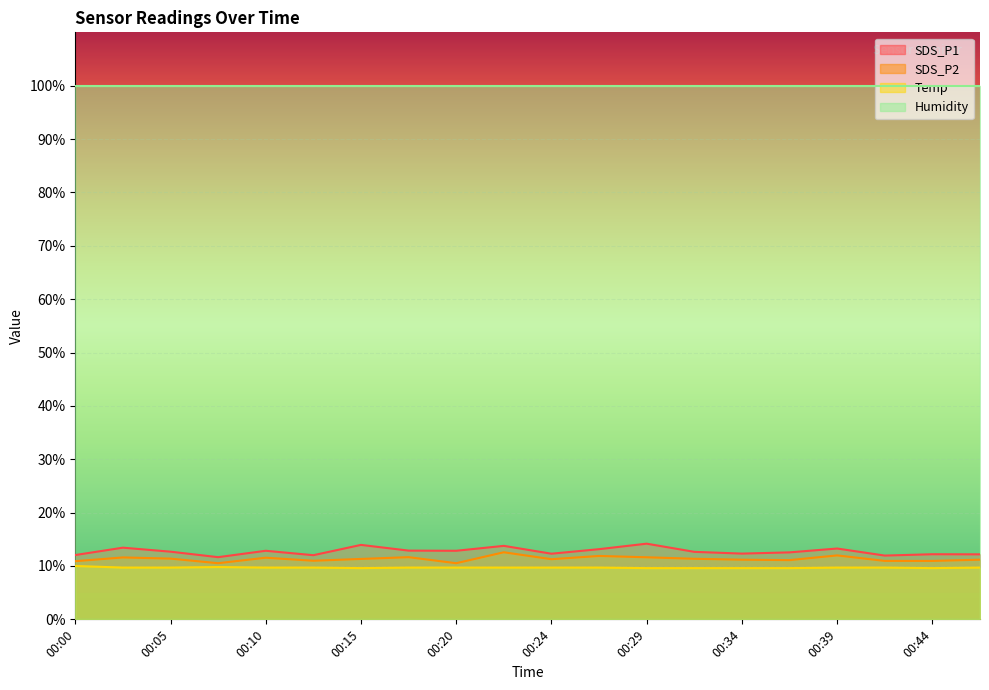

Which series has the largest range (max minus min)?

SDS_P1